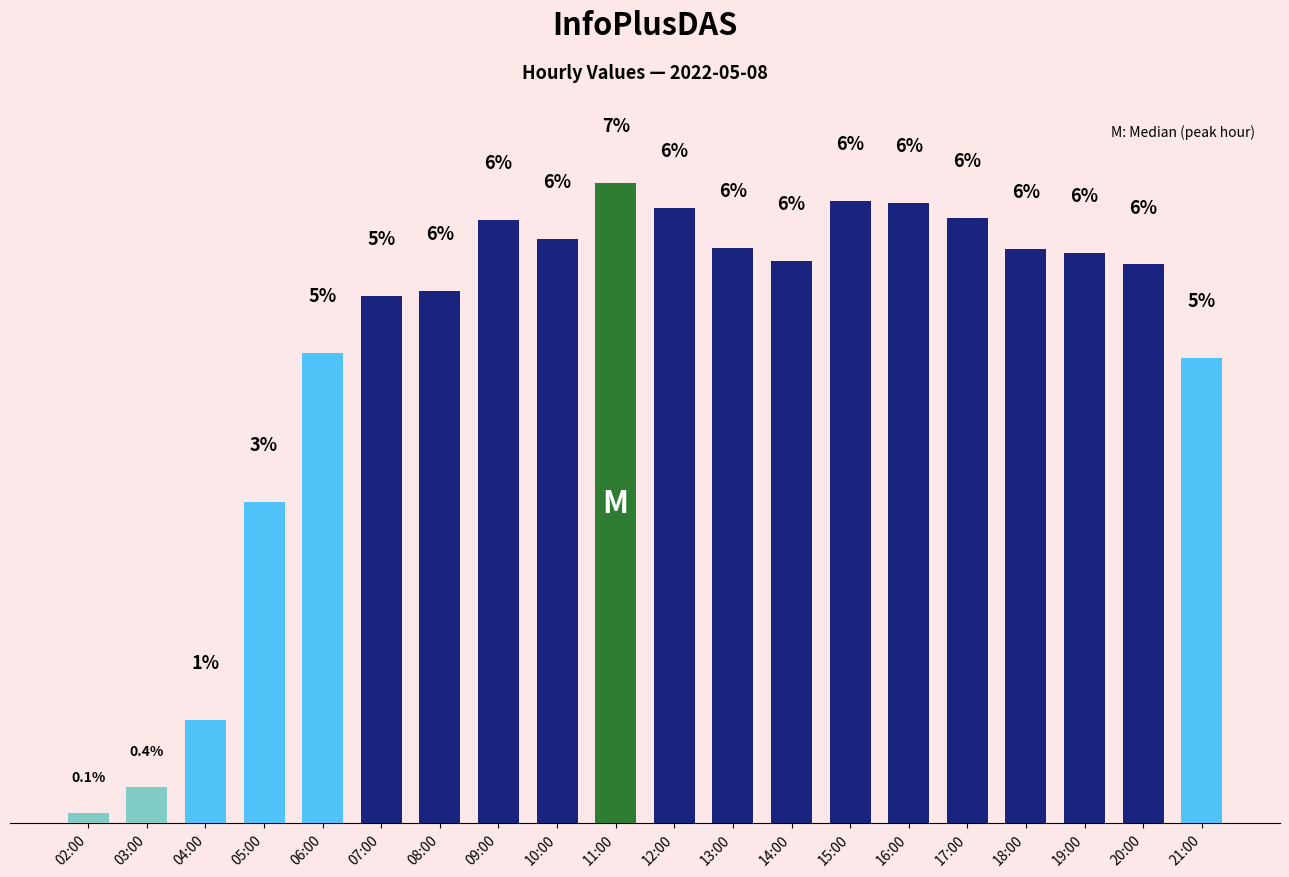

Are the bars horizontal?

No